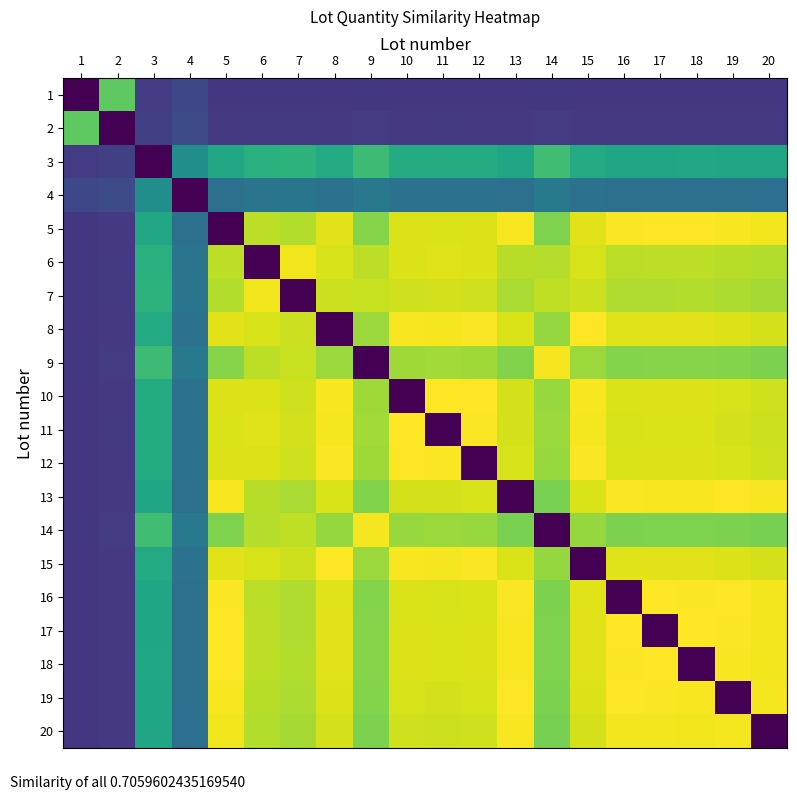

Reading left to right, extract all data points from this chart.

1: 1=0.0	2=0.8	3=0.2	4=0.2	5=0.2	6=0.2	7=0.2	8=0.2	9=0.2	10=0.2	11=0.2	12=0.2	13=0.2	14=0.2	15=0.2	16=0.2	17=0.2	18=0.2	19=0.2	20=0.2
2: 1=0.8	2=0.0	3=0.2	4=0.2	5=0.2	6=0.2	7=0.2	8=0.2	9=0.2	10=0.2	11=0.2	12=0.2	13=0.2	14=0.2	15=0.2	16=0.2	17=0.2	18=0.2	19=0.2	20=0.2
3: 1=0.2	2=0.2	3=0.0	4=0.5	5=0.6	6=0.6	7=0.6	8=0.6	9=0.7	10=0.6	11=0.6	12=0.6	13=0.6	14=0.7	15=0.6	16=0.6	17=0.6	18=0.6	19=0.6	20=0.6
4: 1=0.2	2=0.2	3=0.5	4=0.0	5=0.4	6=0.4	7=0.4	8=0.4	9=0.4	10=0.4	11=0.4	12=0.4	13=0.4	14=0.4	15=0.4	16=0.4	17=0.4	18=0.4	19=0.4	20=0.4
5: 1=0.2	2=0.2	3=0.6	4=0.4	5=0.0	6=0.9	7=0.9	8=1.0	9=0.8	10=0.9	11=0.9	12=0.9	13=1.0	14=0.8	15=1.0	16=1.0	17=1.0	18=1.0	19=1.0	20=1.0
6: 1=0.2	2=0.2	3=0.6	4=0.4	5=0.9	6=0.0	7=1.0	8=0.9	9=0.9	10=0.9	11=1.0	12=0.9	13=0.9	14=0.9	15=0.9	16=0.9	17=0.9	18=0.9	19=0.9	20=0.9
7: 1=0.2	2=0.2	3=0.6	4=0.4	5=0.9	6=1.0	7=0.0	8=0.9	9=0.9	10=0.9	11=0.9	12=0.9	13=0.9	14=0.9	15=0.9	16=0.9	17=0.9	18=0.9	19=0.9	20=0.9
8: 1=0.2	2=0.2	3=0.6	4=0.4	5=1.0	6=0.9	7=0.9	8=0.0	9=0.9	10=1.0	11=1.0	12=1.0	13=0.9	14=0.8	15=1.0	16=1.0	17=1.0	18=1.0	19=0.9	20=0.9
9: 1=0.2	2=0.2	3=0.7	4=0.4	5=0.8	6=0.9	7=0.9	8=0.9	9=0.0	10=0.9	11=0.9	12=0.9	13=0.8	14=1.0	15=0.9	16=0.8	17=0.8	18=0.8	19=0.8	20=0.8
10: 1=0.2	2=0.2	3=0.6	4=0.4	5=0.9	6=0.9	7=0.9	8=1.0	9=0.9	10=0.0	11=1.0	12=1.0	13=0.9	14=0.8	15=1.0	16=0.9	17=0.9	18=0.9	19=0.9	20=0.9
11: 1=0.2	2=0.2	3=0.6	4=0.4	5=0.9	6=1.0	7=0.9	8=1.0	9=0.9	10=1.0	11=0.0	12=1.0	13=0.9	14=0.8	15=1.0	16=0.9	17=0.9	18=0.9	19=0.9	20=0.9
12: 1=0.2	2=0.2	3=0.6	4=0.4	5=0.9	6=0.9	7=0.9	8=1.0	9=0.9	10=1.0	11=1.0	12=0.0	13=0.9	14=0.8	15=1.0	16=0.9	17=0.9	18=0.9	19=0.9	20=0.9
13: 1=0.2	2=0.2	3=0.6	4=0.4	5=1.0	6=0.9	7=0.9	8=0.9	9=0.8	10=0.9	11=0.9	12=0.9	13=0.0	14=0.8	15=0.9	16=1.0	17=1.0	18=1.0	19=1.0	20=1.0
14: 1=0.2	2=0.2	3=0.7	4=0.4	5=0.8	6=0.9	7=0.9	8=0.8	9=1.0	10=0.8	11=0.8	12=0.8	13=0.8	14=0.0	15=0.8	16=0.8	17=0.8	18=0.8	19=0.8	20=0.8
15: 1=0.2	2=0.2	3=0.6	4=0.4	5=1.0	6=0.9	7=0.9	8=1.0	9=0.9	10=1.0	11=1.0	12=1.0	13=0.9	14=0.8	15=0.0	16=1.0	17=1.0	18=1.0	19=0.9	20=0.9
16: 1=0.2	2=0.2	3=0.6	4=0.4	5=1.0	6=0.9	7=0.9	8=1.0	9=0.8	10=0.9	11=0.9	12=0.9	13=1.0	14=0.8	15=1.0	16=0.0	17=1.0	18=1.0	19=1.0	20=1.0
17: 1=0.2	2=0.2	3=0.6	4=0.4	5=1.0	6=0.9	7=0.9	8=1.0	9=0.8	10=0.9	11=0.9	12=0.9	13=1.0	14=0.8	15=1.0	16=1.0	17=0.0	18=1.0	19=1.0	20=1.0
18: 1=0.2	2=0.2	3=0.6	4=0.4	5=1.0	6=0.9	7=0.9	8=1.0	9=0.8	10=0.9	11=0.9	12=0.9	13=1.0	14=0.8	15=1.0	16=1.0	17=1.0	18=0.0	19=1.0	20=1.0
19: 1=0.2	2=0.2	3=0.6	4=0.4	5=1.0	6=0.9	7=0.9	8=0.9	9=0.8	10=0.9	11=0.9	12=0.9	13=1.0	14=0.8	15=0.9	16=1.0	17=1.0	18=1.0	19=0.0	20=1.0
20: 1=0.2	2=0.2	3=0.6	4=0.4	5=1.0	6=0.9	7=0.9	8=0.9	9=0.8	10=0.9	11=0.9	12=0.9	13=1.0	14=0.8	15=0.9	16=1.0	17=1.0	18=1.0	19=1.0	20=0.0